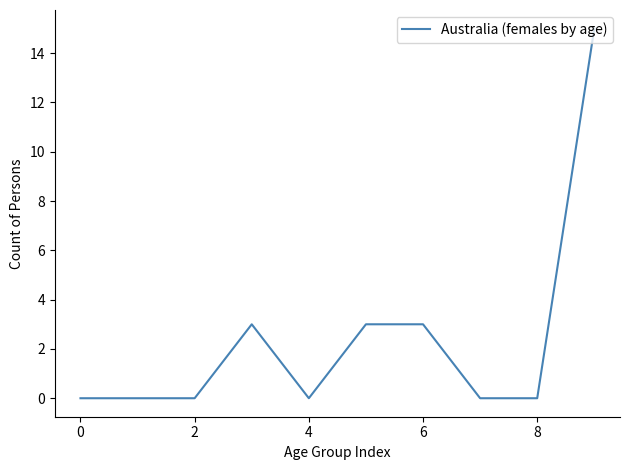

What is the difference between the maximum and minimum values?

15